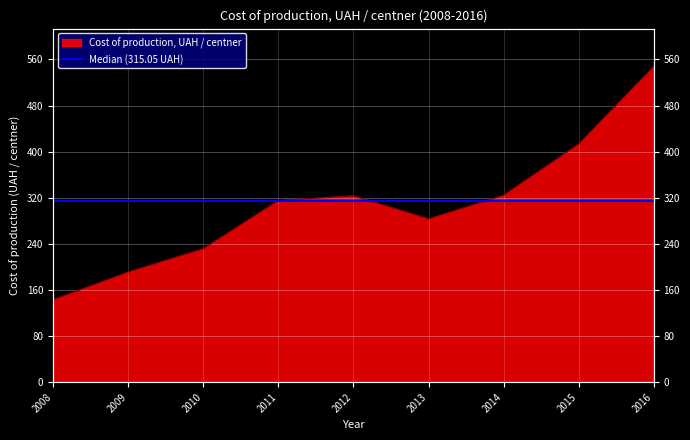

Where is the first local minimum?

2013